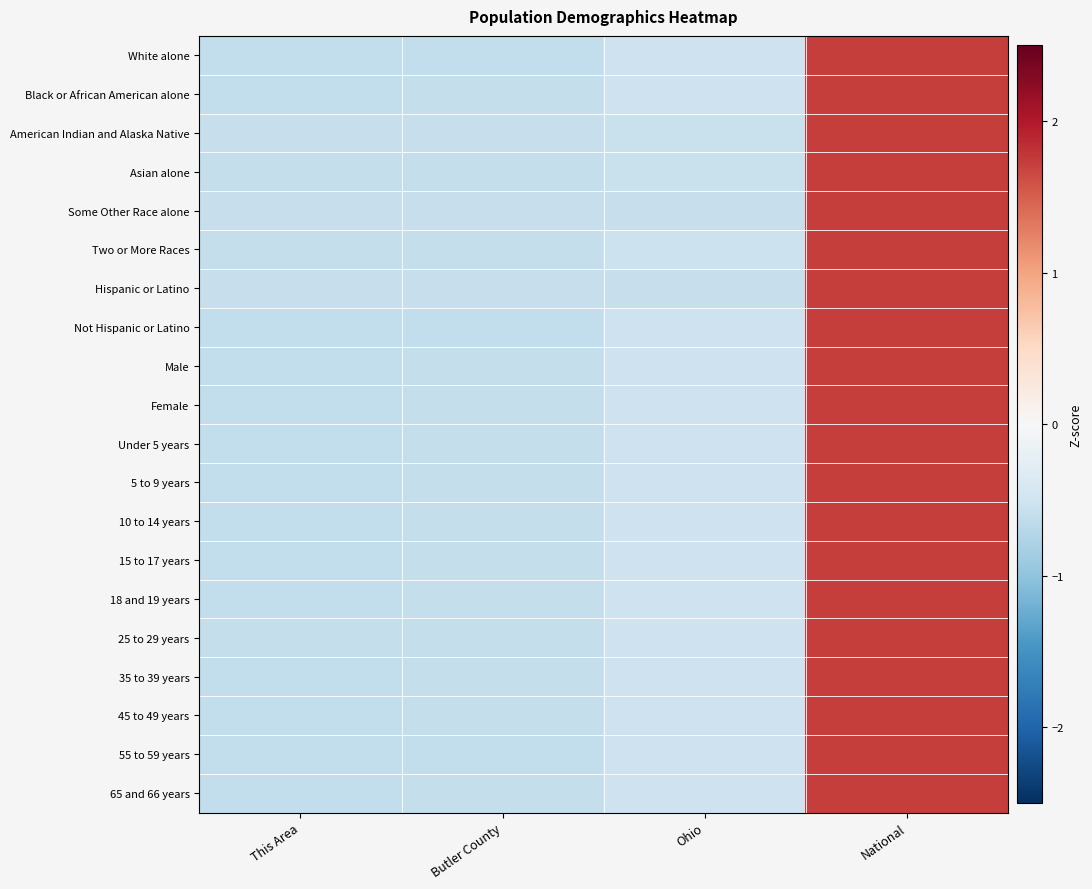

Reading left to right, list all the values displayed in this chart.

White alone: This Area=-0.6	Butler County=-0.6	Ohio=-0.5	National=1.7
Black or African American alone: This Area=-0.6	Butler County=-0.6	Ohio=-0.5	National=1.7
American Indian and Alaska Native: This Area=-0.6	Butler County=-0.6	Ohio=-0.6	National=1.7
Asian alone: This Area=-0.6	Butler County=-0.6	Ohio=-0.6	National=1.7
Some Other Race alone: This Area=-0.6	Butler County=-0.6	Ohio=-0.6	National=1.7
Two or More Races: This Area=-0.6	Butler County=-0.6	Ohio=-0.5	National=1.7
Hispanic or Latino: This Area=-0.6	Butler County=-0.6	Ohio=-0.6	National=1.7
Not Hispanic or Latino: This Area=-0.6	Butler County=-0.6	Ohio=-0.5	National=1.7
Male: This Area=-0.6	Butler County=-0.6	Ohio=-0.5	National=1.7
Female: This Area=-0.6	Butler County=-0.6	Ohio=-0.5	National=1.7
Under 5 years: This Area=-0.6	Butler County=-0.6	Ohio=-0.5	National=1.7
5 to 9 years: This Area=-0.6	Butler County=-0.6	Ohio=-0.5	National=1.7
10 to 14 years: This Area=-0.6	Butler County=-0.6	Ohio=-0.5	National=1.7
15 to 17 years: This Area=-0.6	Butler County=-0.6	Ohio=-0.5	National=1.7
18 and 19 years: This Area=-0.6	Butler County=-0.6	Ohio=-0.5	National=1.7
25 to 29 years: This Area=-0.6	Butler County=-0.6	Ohio=-0.5	National=1.7
35 to 39 years: This Area=-0.6	Butler County=-0.6	Ohio=-0.5	National=1.7
45 to 49 years: This Area=-0.6	Butler County=-0.6	Ohio=-0.5	National=1.7
55 to 59 years: This Area=-0.6	Butler County=-0.6	Ohio=-0.5	National=1.7
65 and 66 years: This Area=-0.6	Butler County=-0.6	Ohio=-0.5	National=1.7